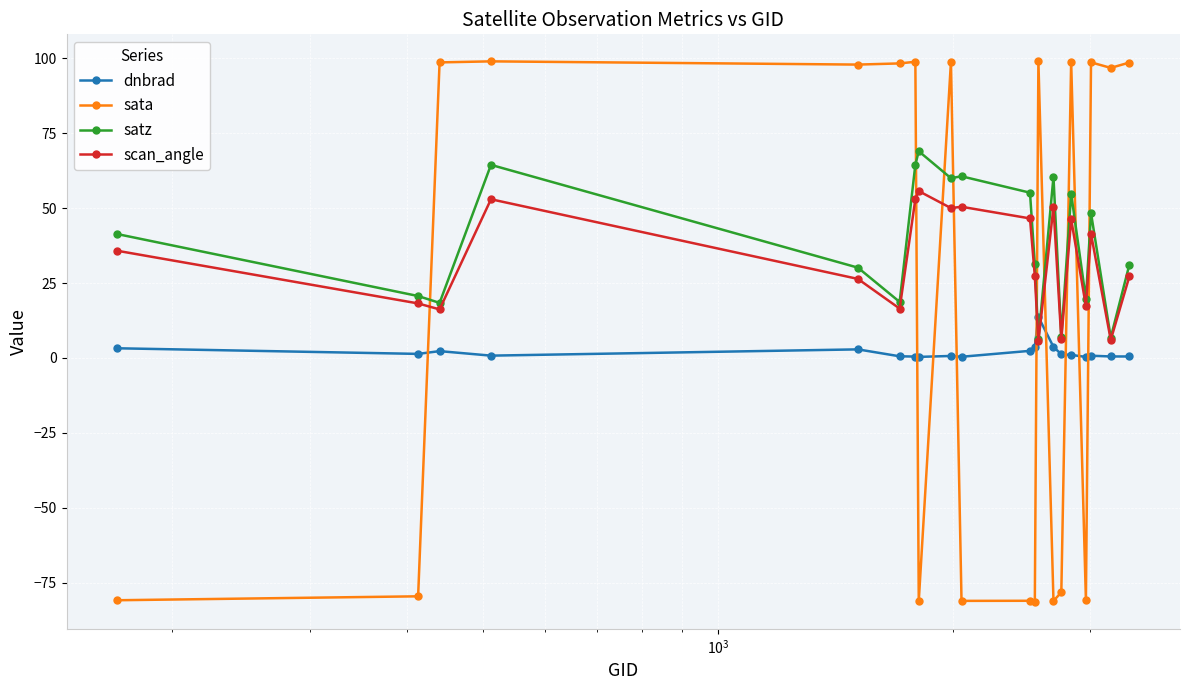

How many intersections are there between sata and dnbrad?

9